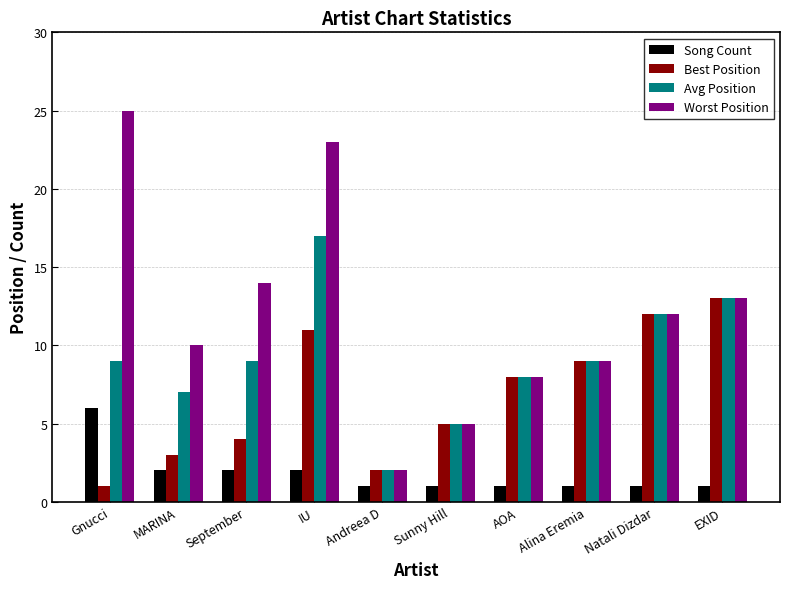

What is the highest value of the Worst Position series?

25